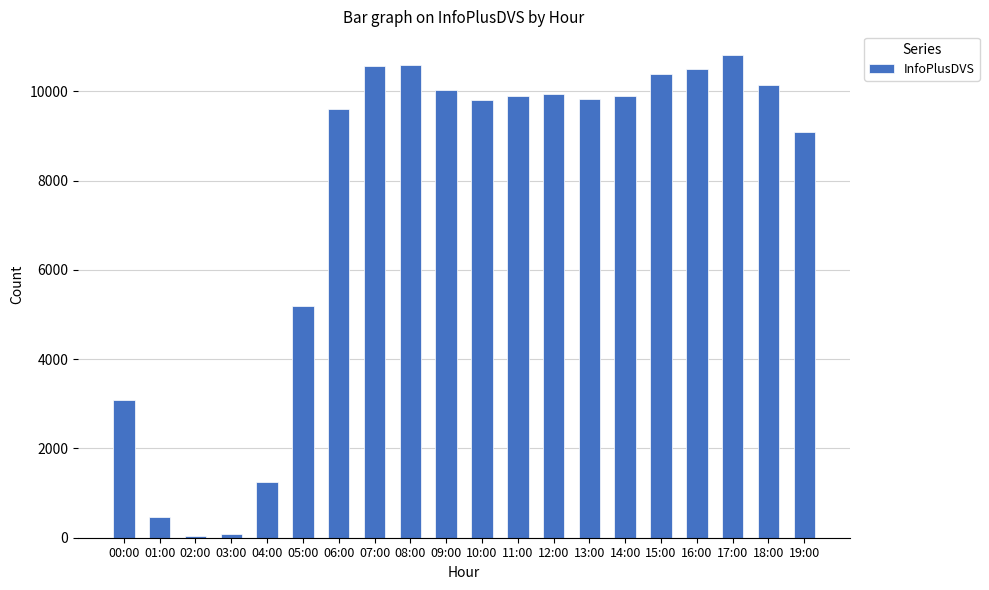

The chart shows a value of 10023 at 09:00. True or false?

True